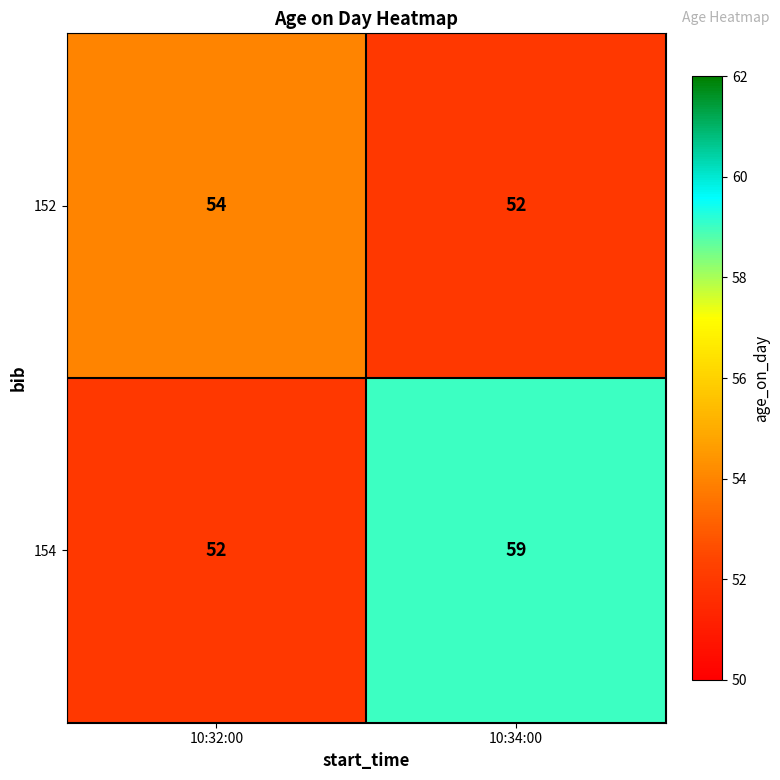

Reading right to left, list all the values displayed in this chart.

152: 52	54
154: 59	52